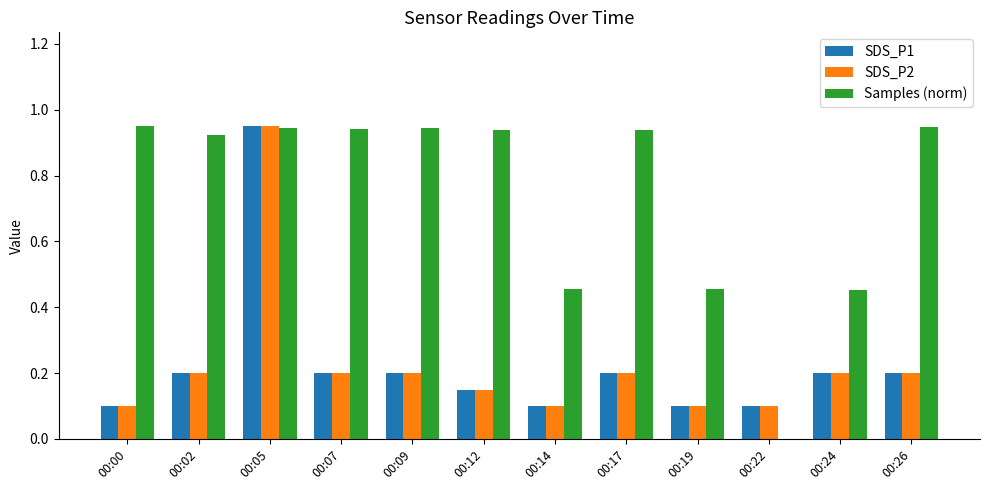

Which series has the largest range (max minus min)?

Samples (norm)